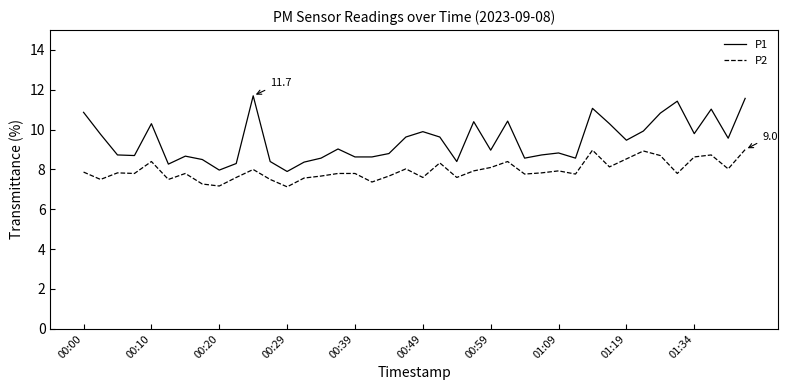

List the series in order of their peak value, highest first.

P1, P2